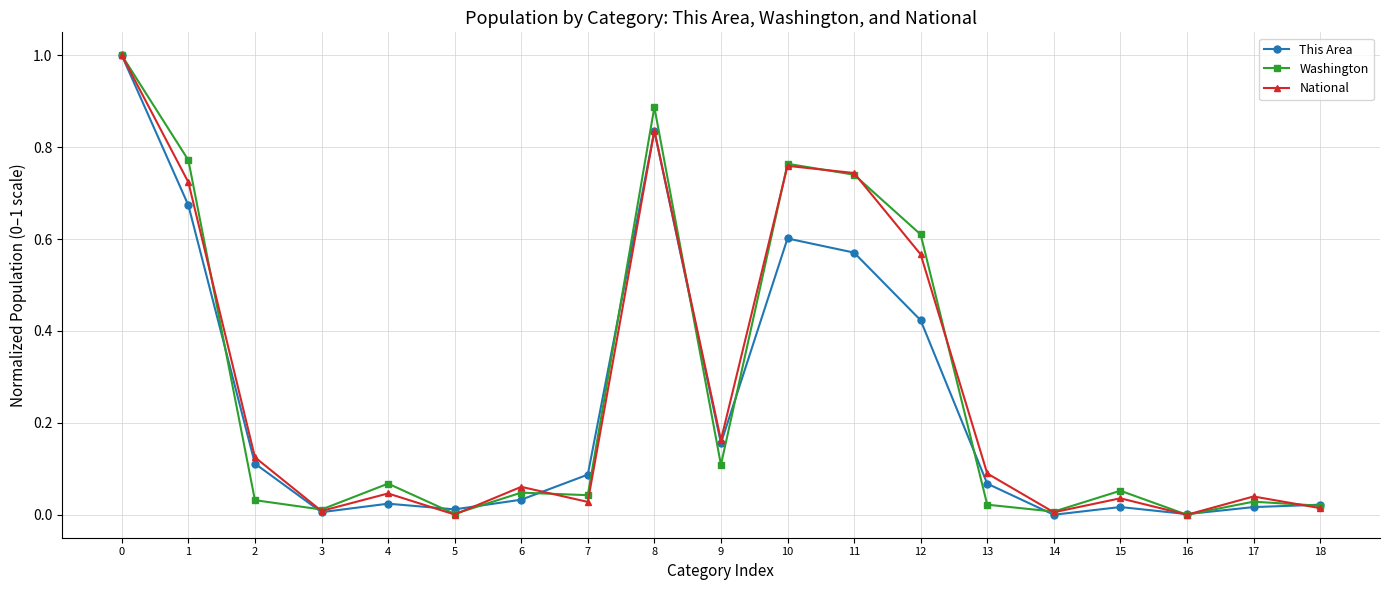

The National series shows 0.4 at 0. True or false?

False